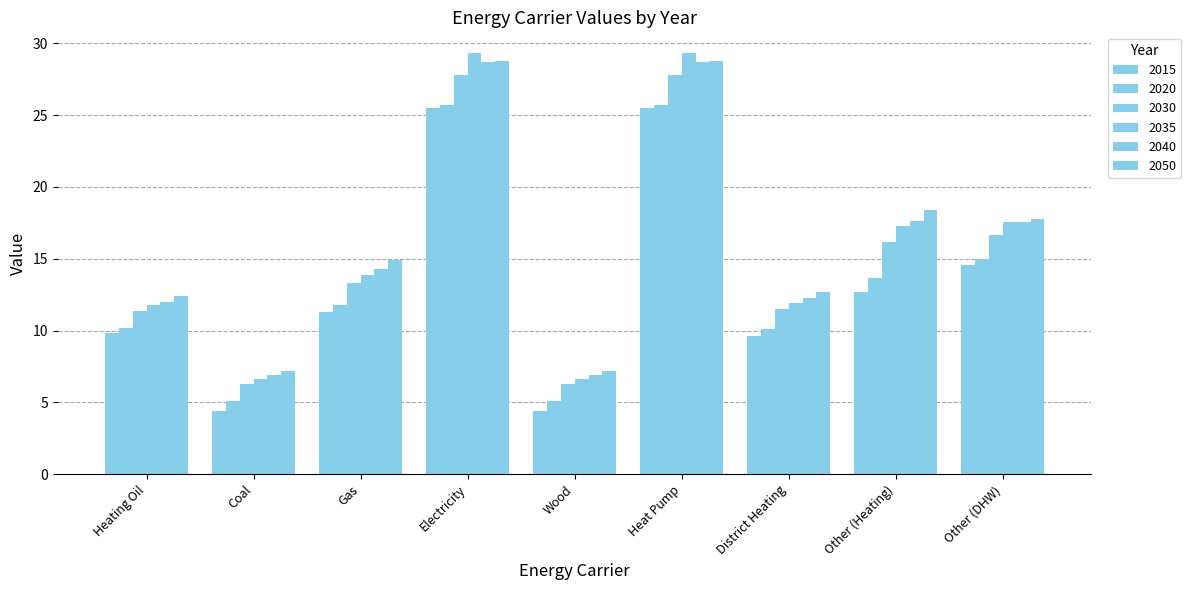

Is it true that 2040 equals 6.9 at Wood?

True